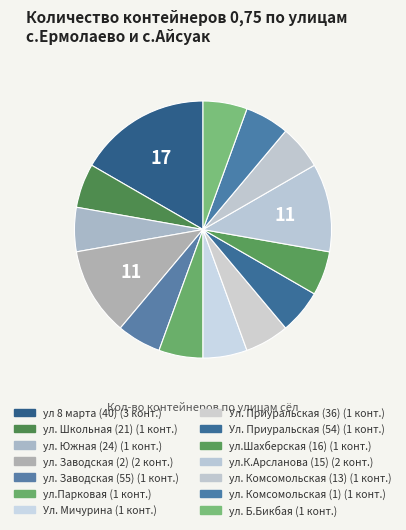

To the nearest percent, what is the average slice percentage?

7%